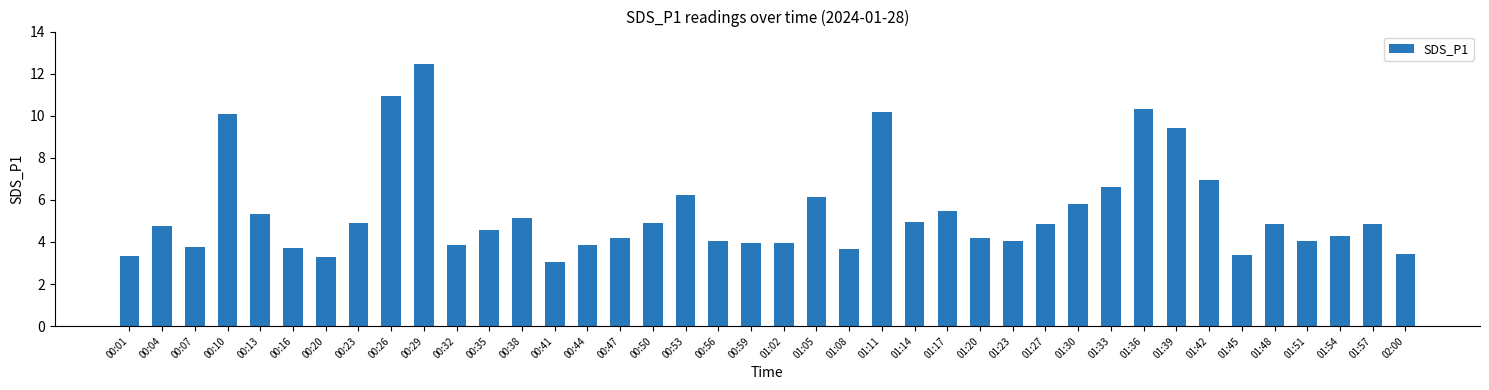

Where is the data nearest to the value 7?

01:42